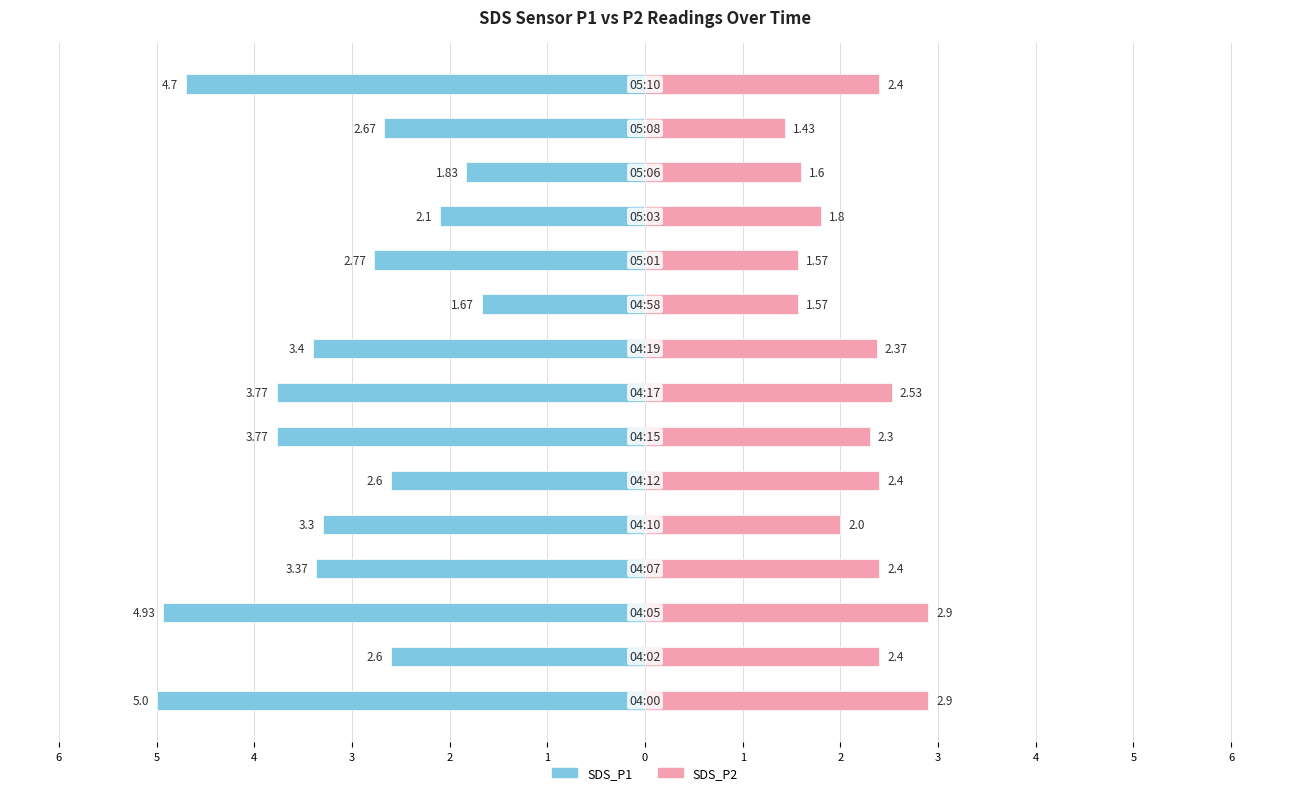

What are all the series names shown in the legend?

SDS_P1, SDS_P2